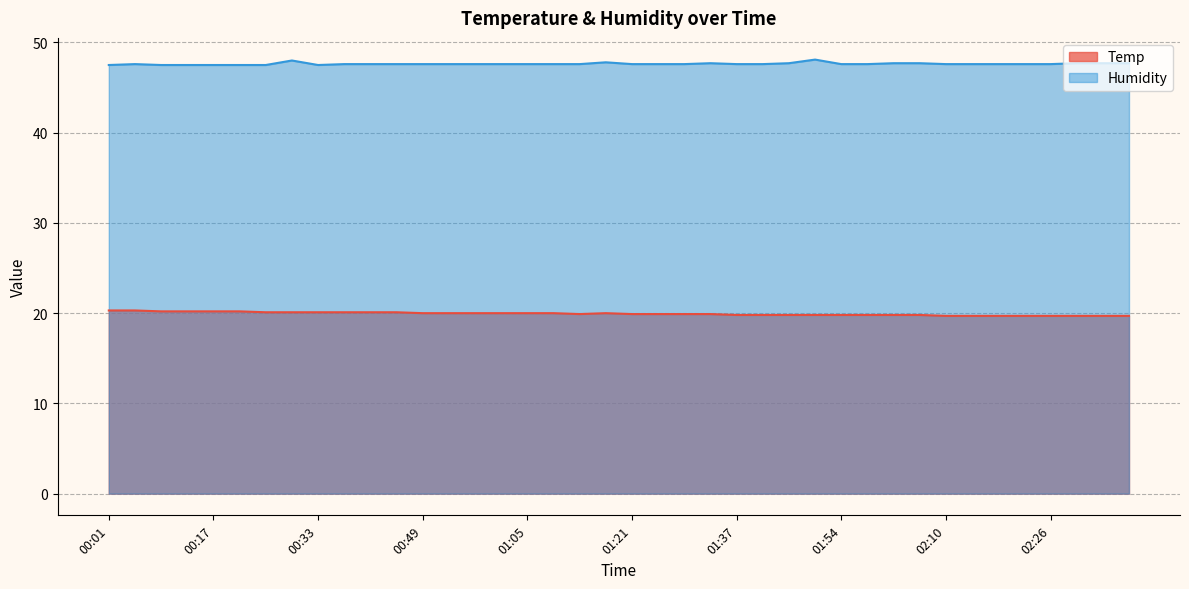

True or false: Temp and Humidity intersect in this chart.

False